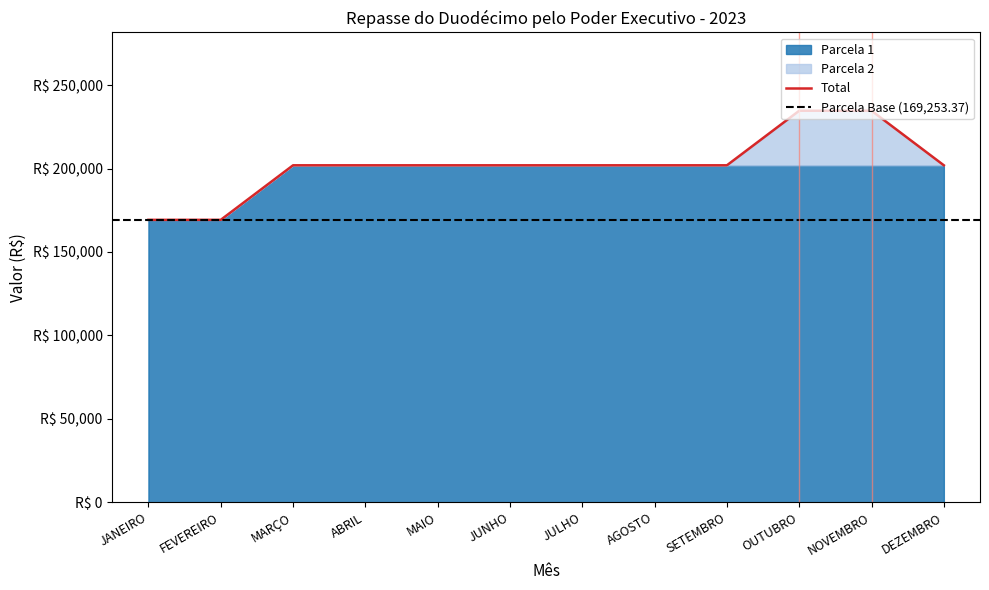

What is the difference between the second highest and second lowest values in the Parcela 2 series?

32696.5